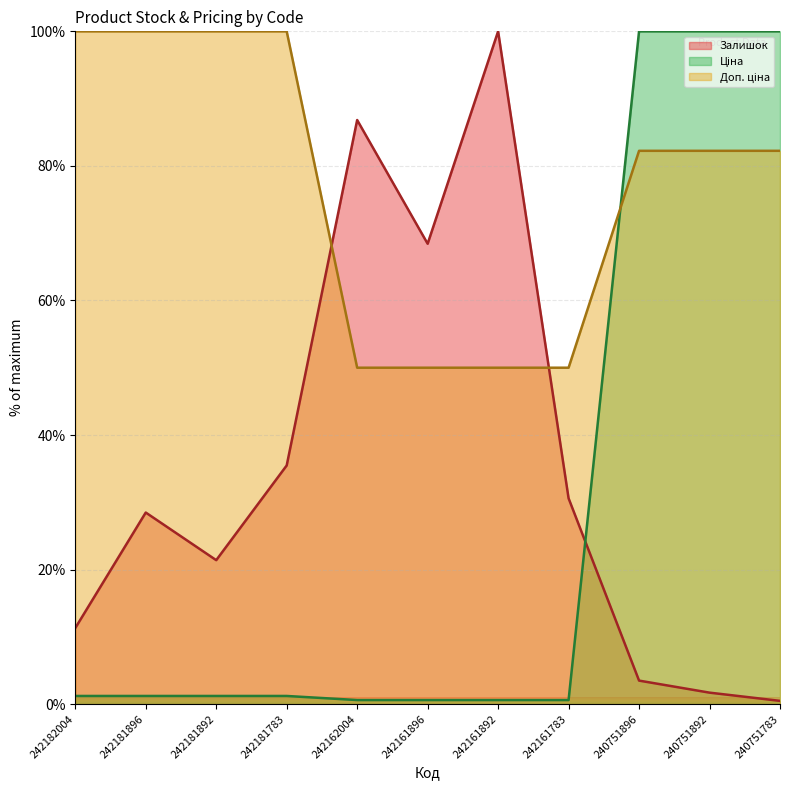

Reading left to right, list all the values displayed in this chart.

Залишок: 11.3	28.5	21.4	35.5	86.8	68.4	100.0	30.6	3.5	1.7	0.5
Ціна: 1.2	1.2	1.2	1.2	0.6	0.6	0.6	0.6	100.0	100.0	100.0
Доп. ціна: 100.0	100.0	100.0	100.0	50.0	50.0	50.0	50.0	82.2	82.2	82.2